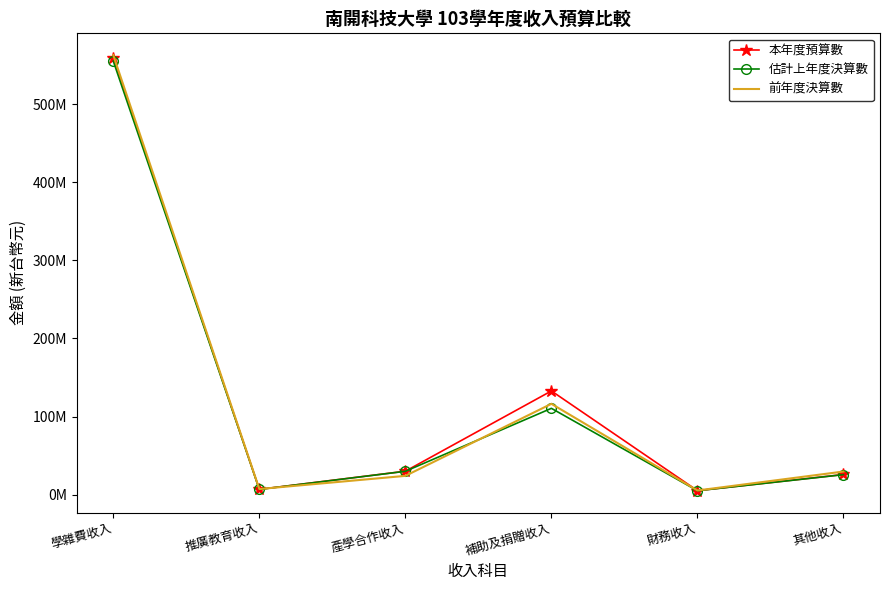

The 估計上年度決算數 series shows 6700000 at 推廣教育收入. True or false?

True